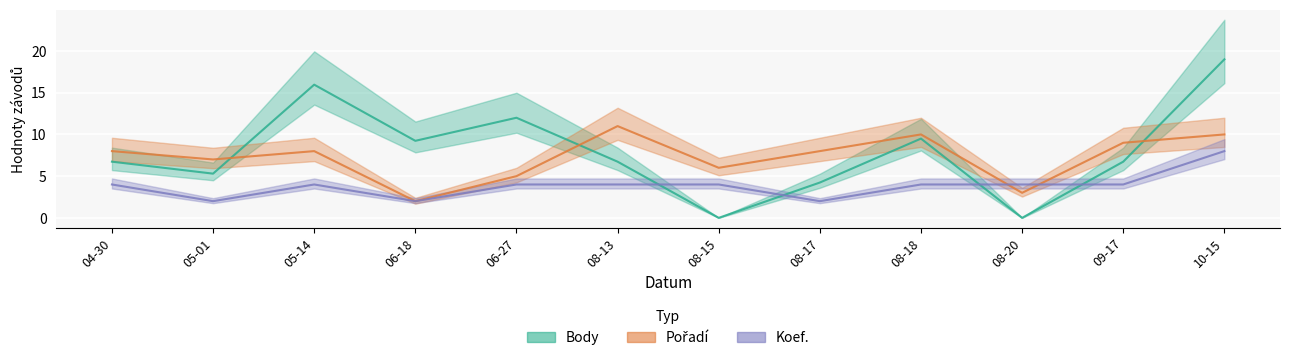

In Pořadí, how many points are lower than both neighbors (excluding endpoints)?

4